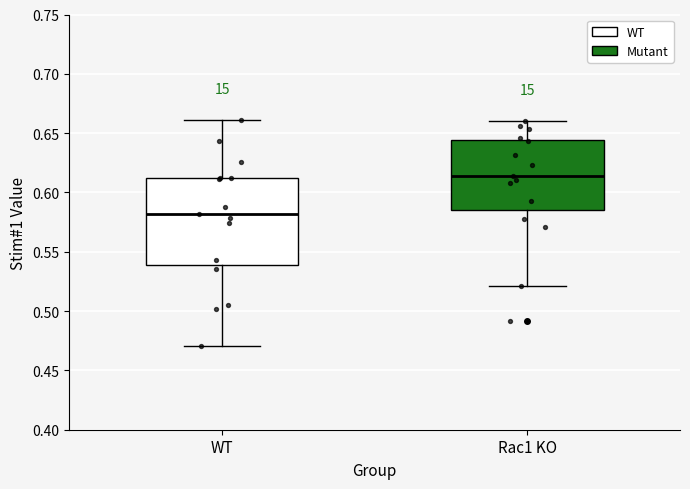

Which box is the tallest, from its lower edge to its upper edge?

WT